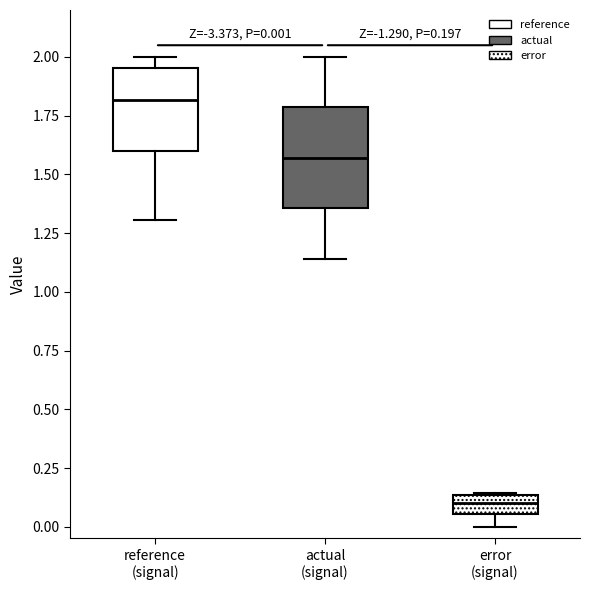

Which box's median line is the lowest?

error (signal)